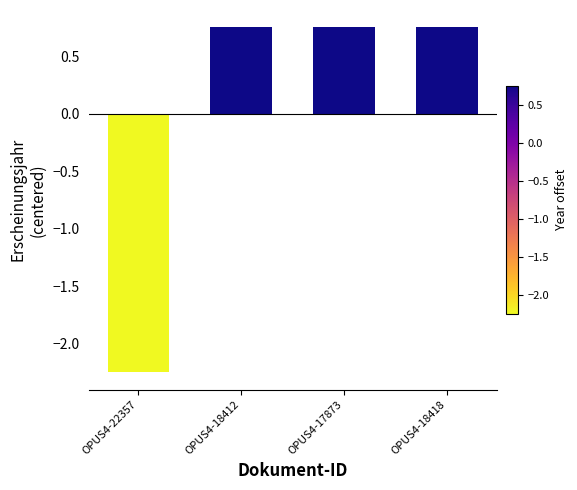

How many negative values are there?

1